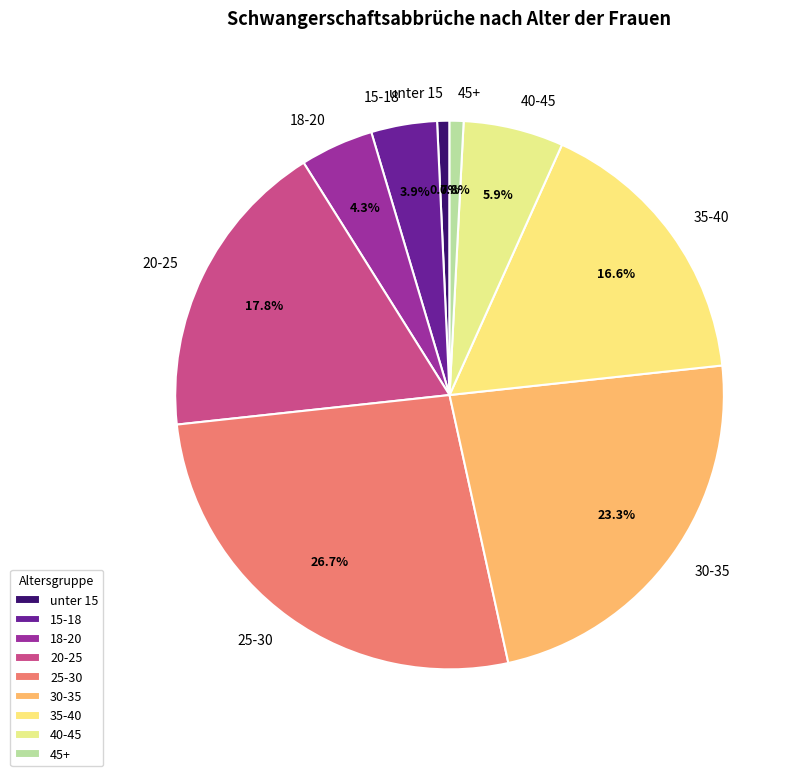

Does any single category account for the majority?

No